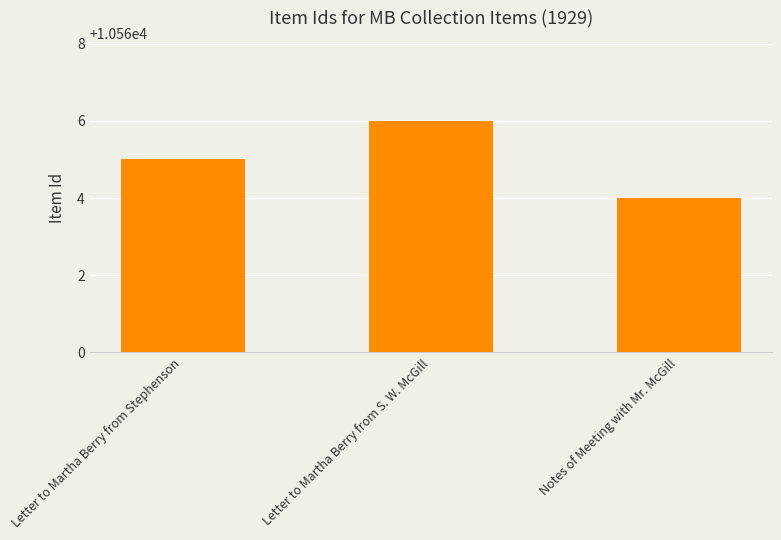

List the labels in order of value, smallest first.

Notes of Meeting with Mr. McGill, Letter to Martha Berry from Stephenson, Letter to Martha Berry from S. W. McGill